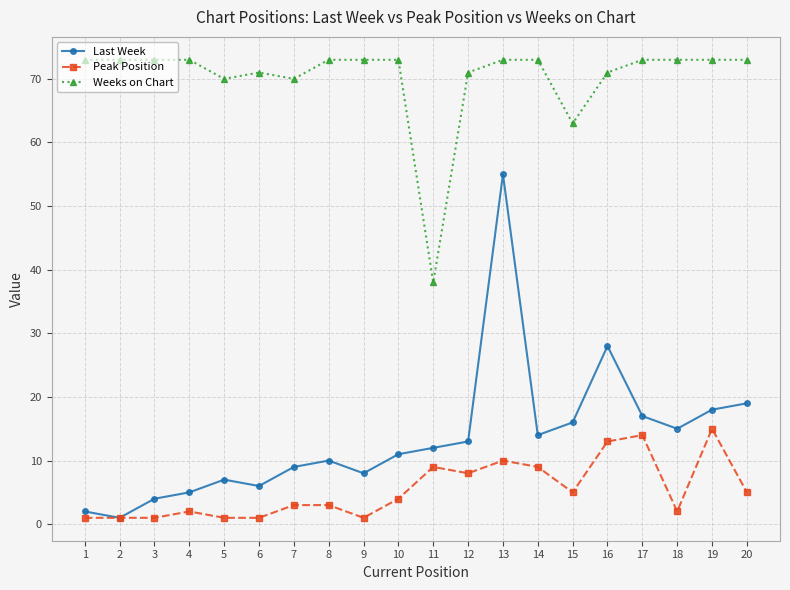

What is the approximate value of Last Week at 6, to the nearest 5?

5